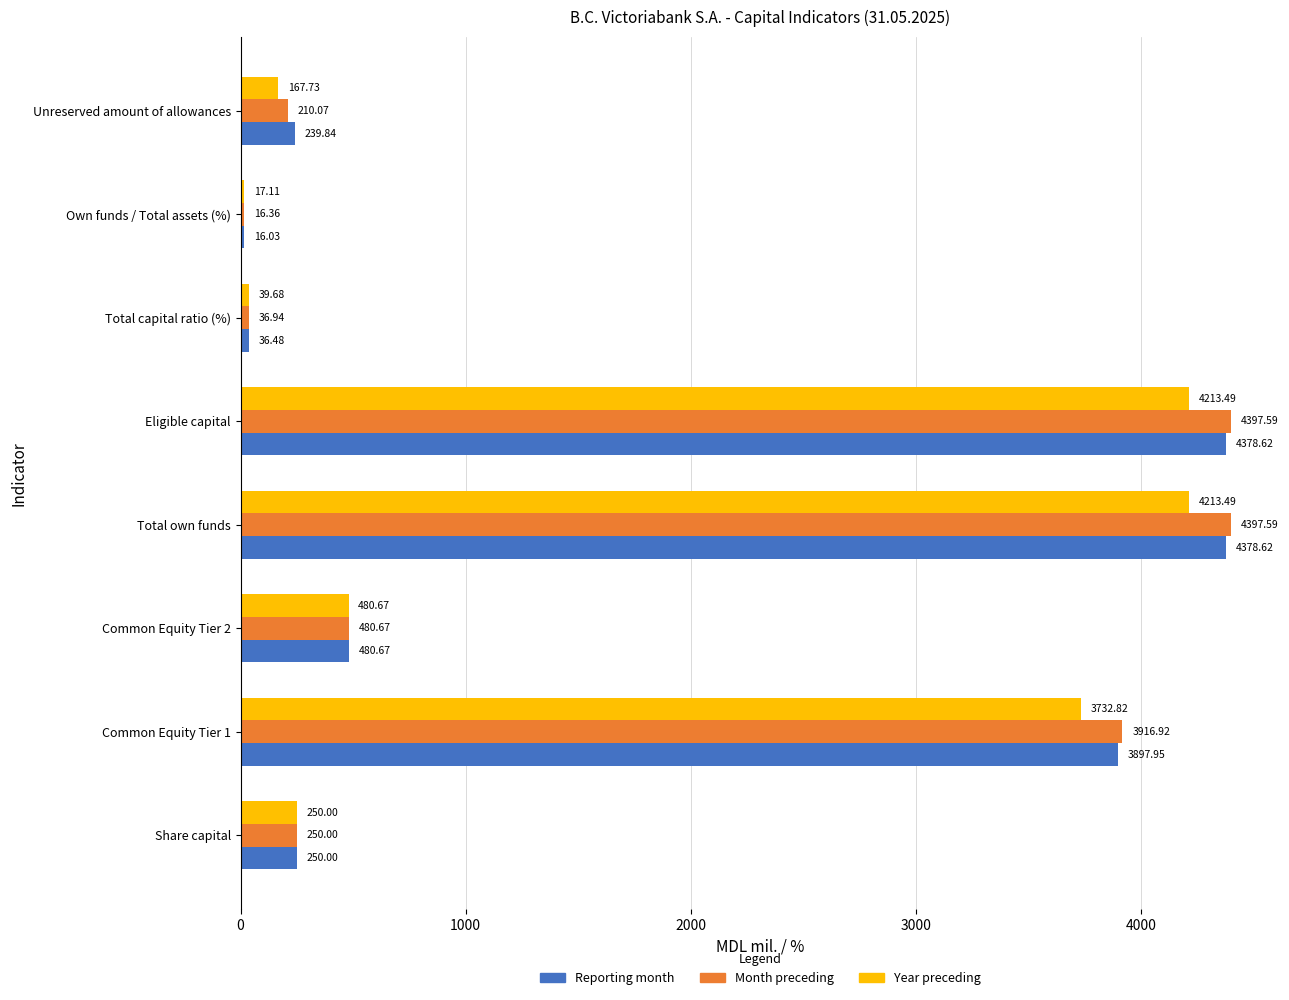

What are all the series names shown in the legend?

Reporting month, Month preceding, Year preceding